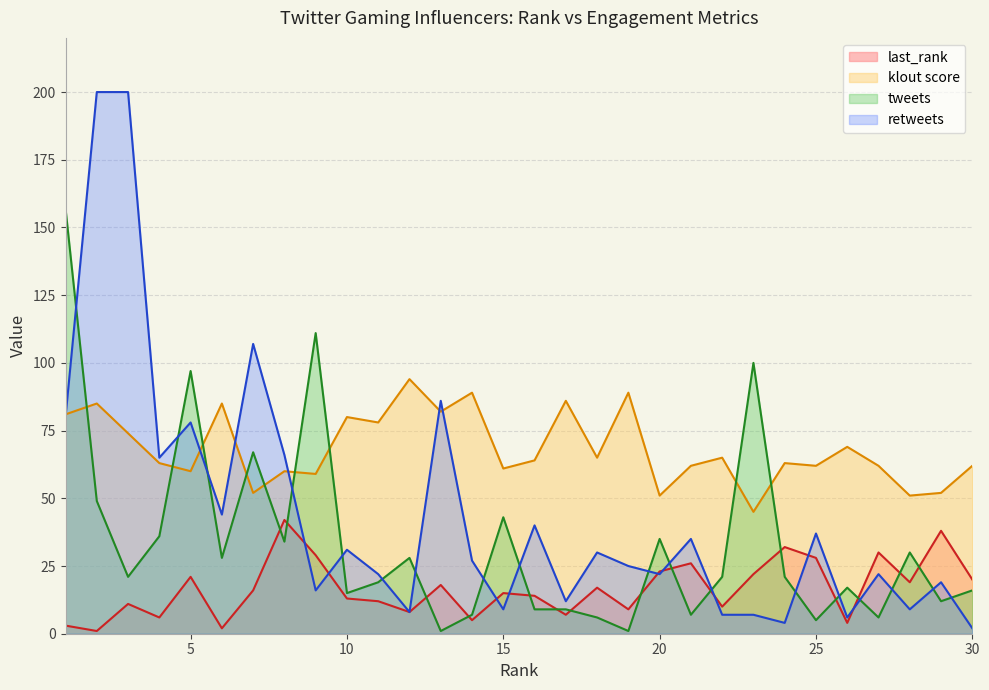

True or false: klout score and last_rank cross at least once.

False